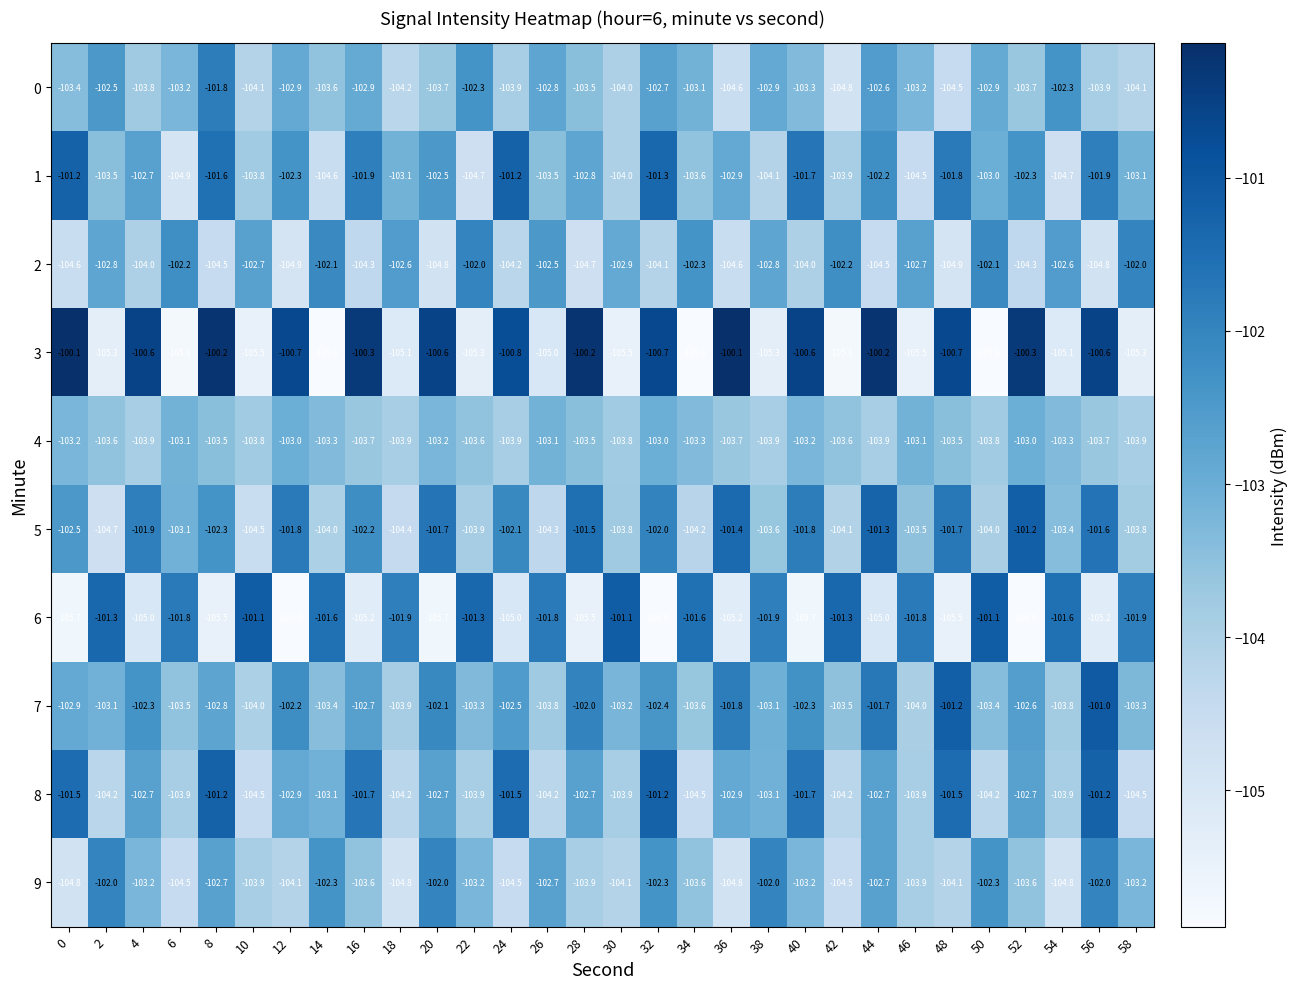

True or false: 4 has a value of -103.2 at 20.

True